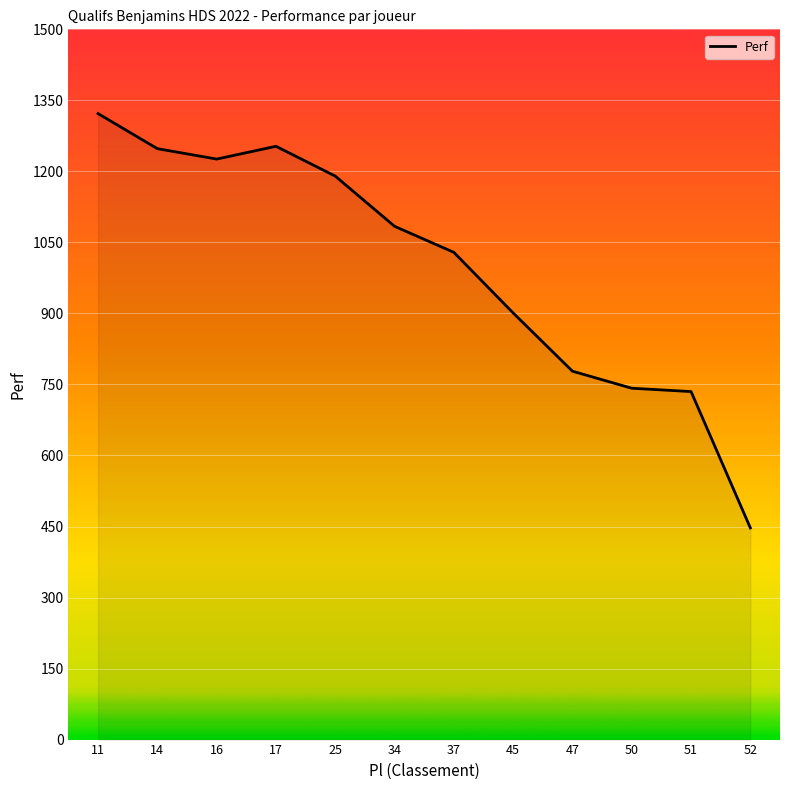

At which label is the value closest to 884?

45